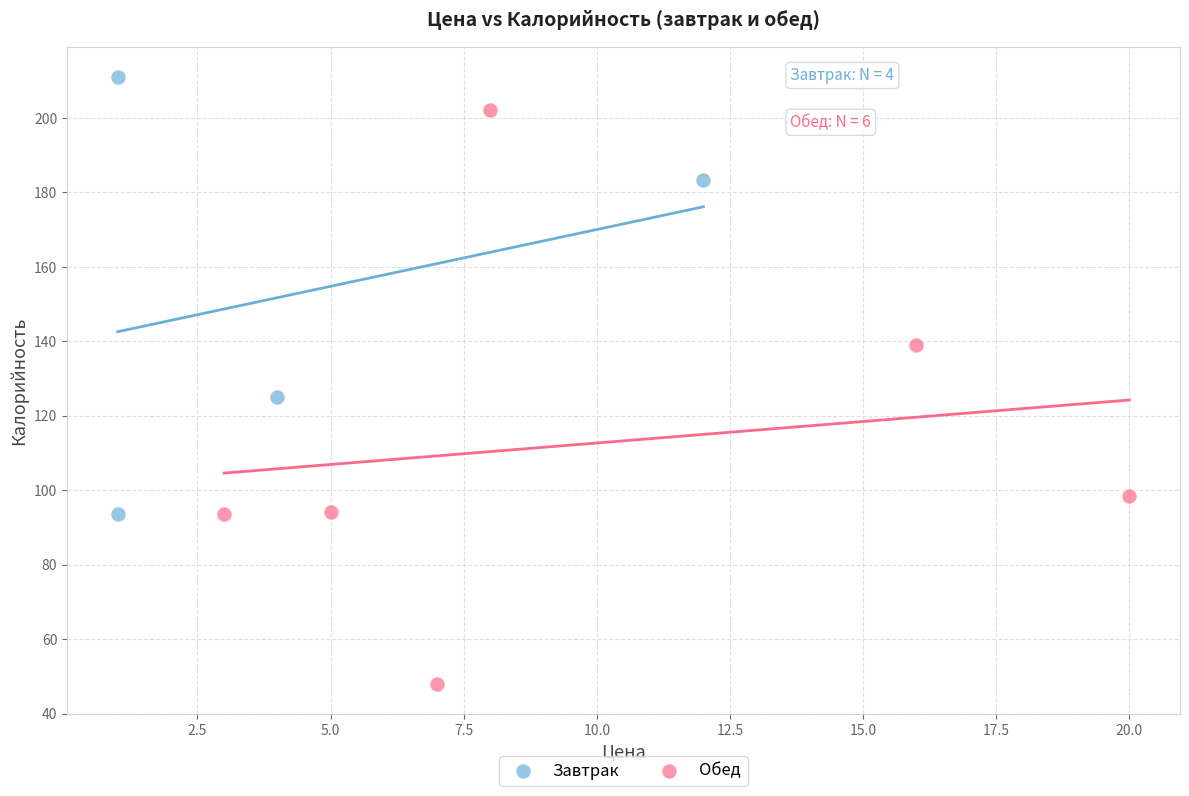

Which series contains the lowest Y value?

Обед